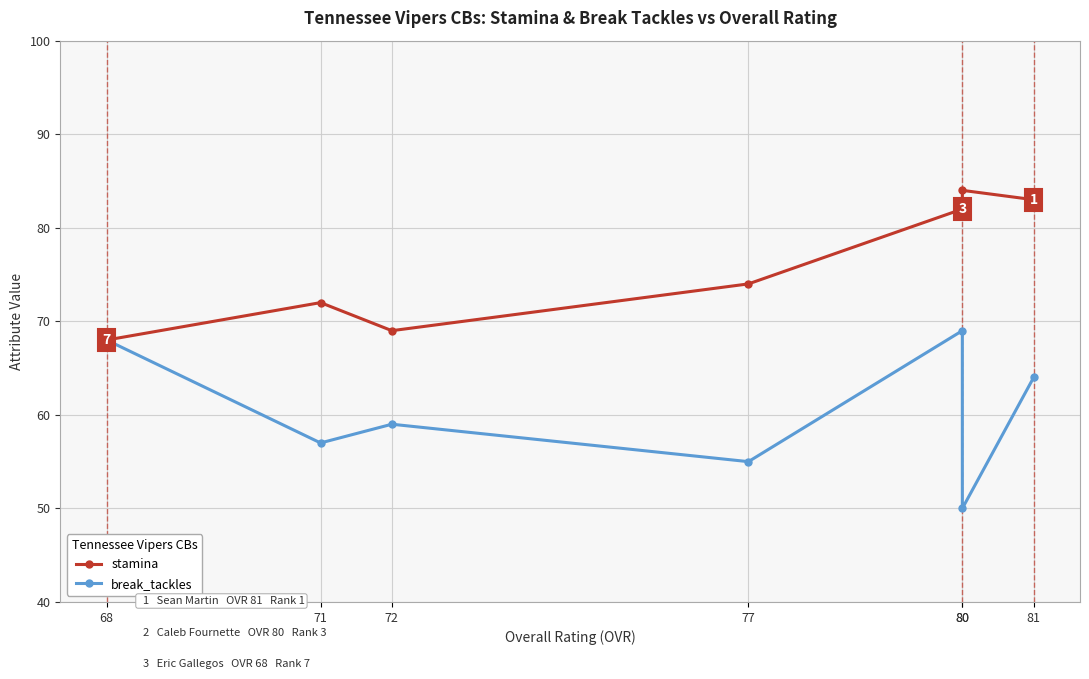

Which category has the lowest value in the break_tackles series?

80